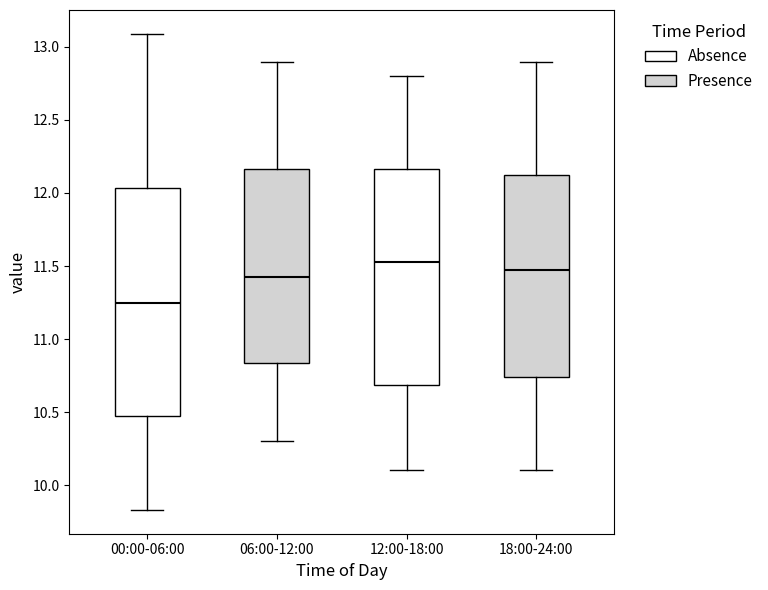

Which box has the highest median line?

12:00-18:00